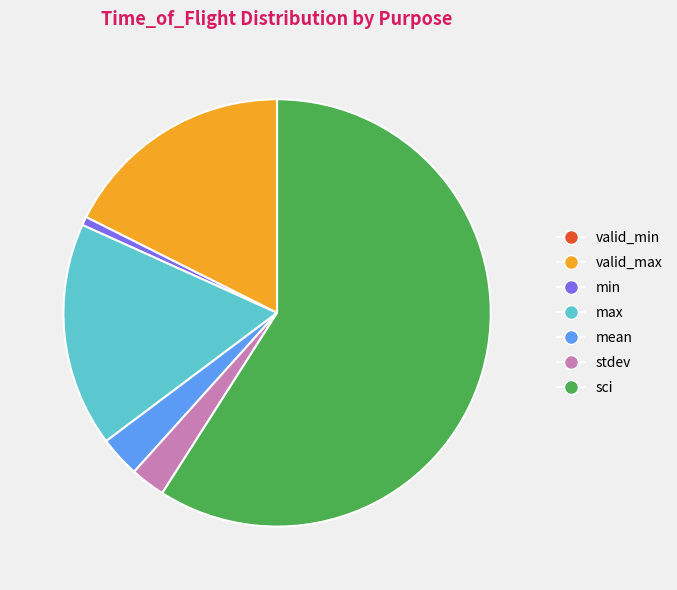

Between min and mean, which is larger?

mean